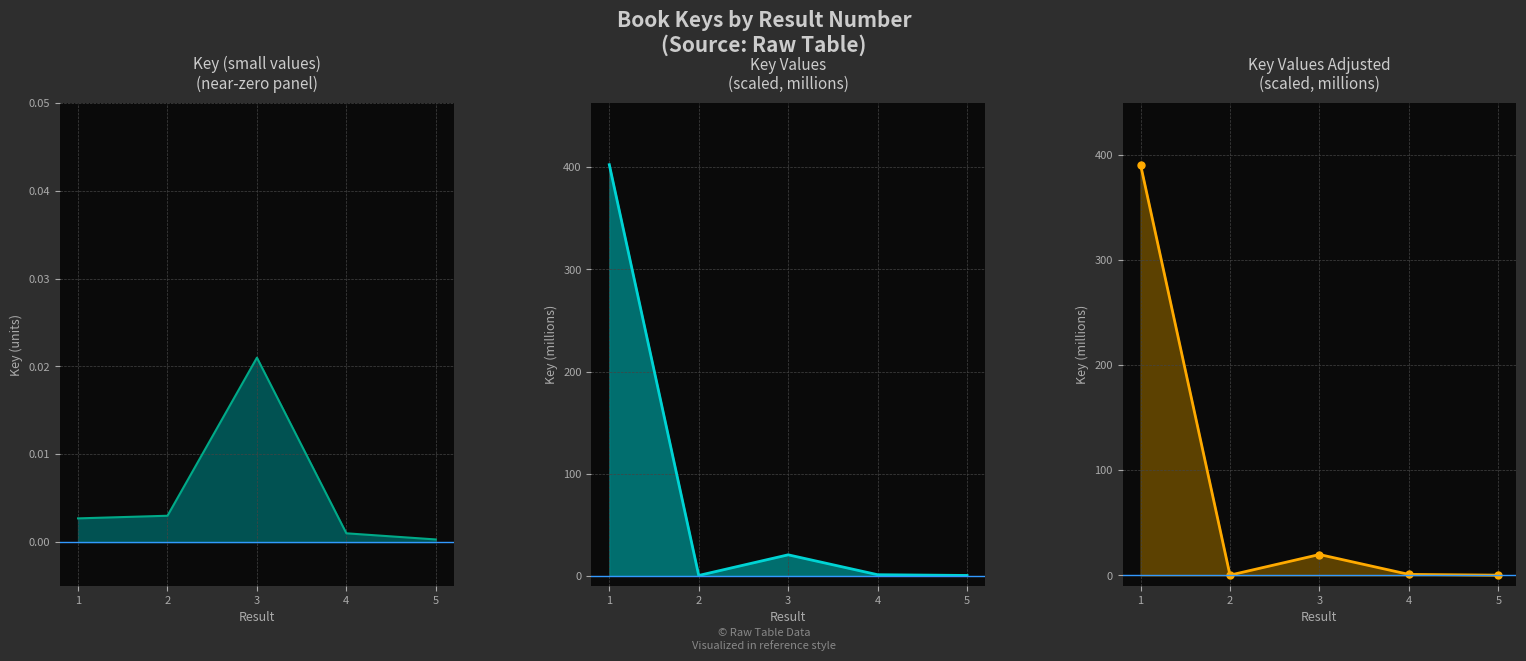

What is the value of the Key adjusted (millions) point at the 3rd from the left?

19.9